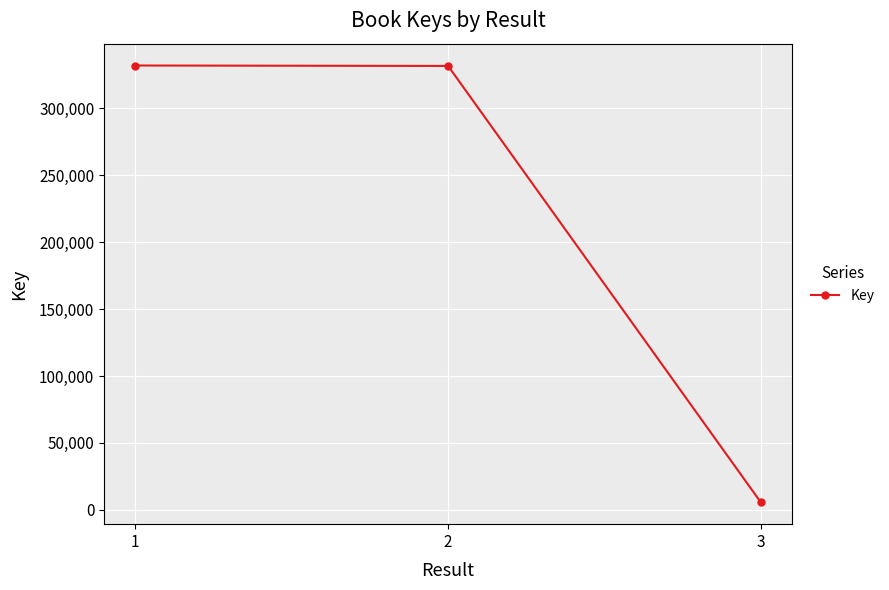

What is the value of the 2nd point from the left?

331461